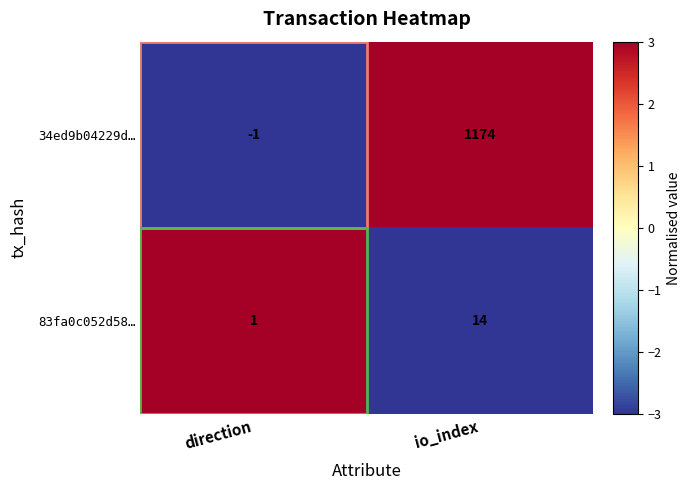

Which label corresponds to the largest value in the chart?

io_index